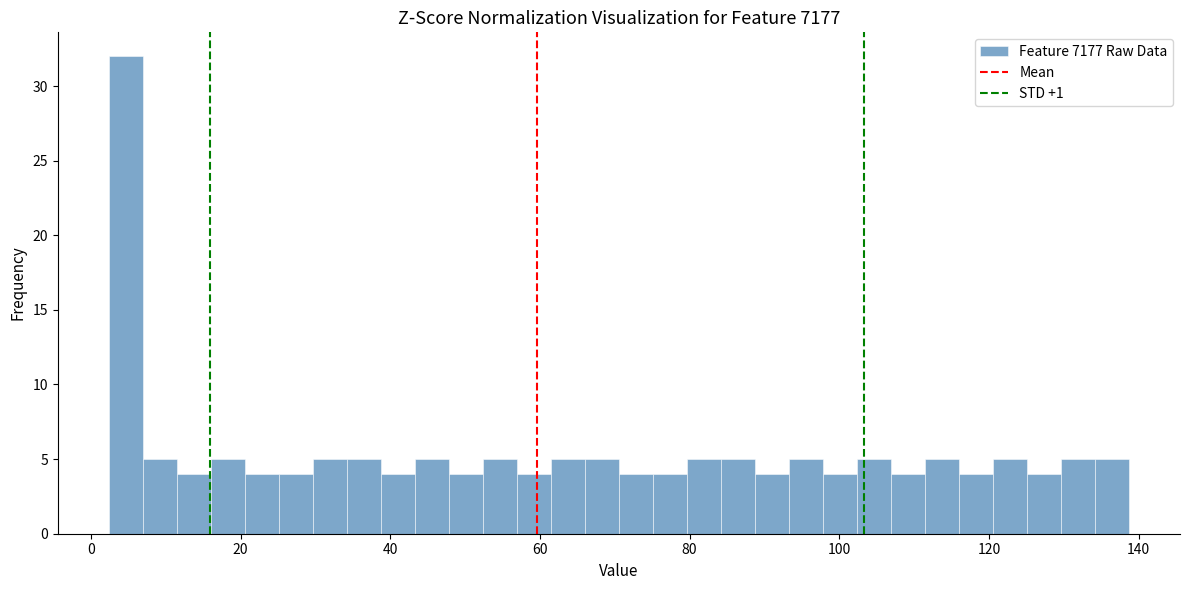

Around what value on the x-axis is the tallest bar? Give the approximate position of its centre, as read against the axis.

4